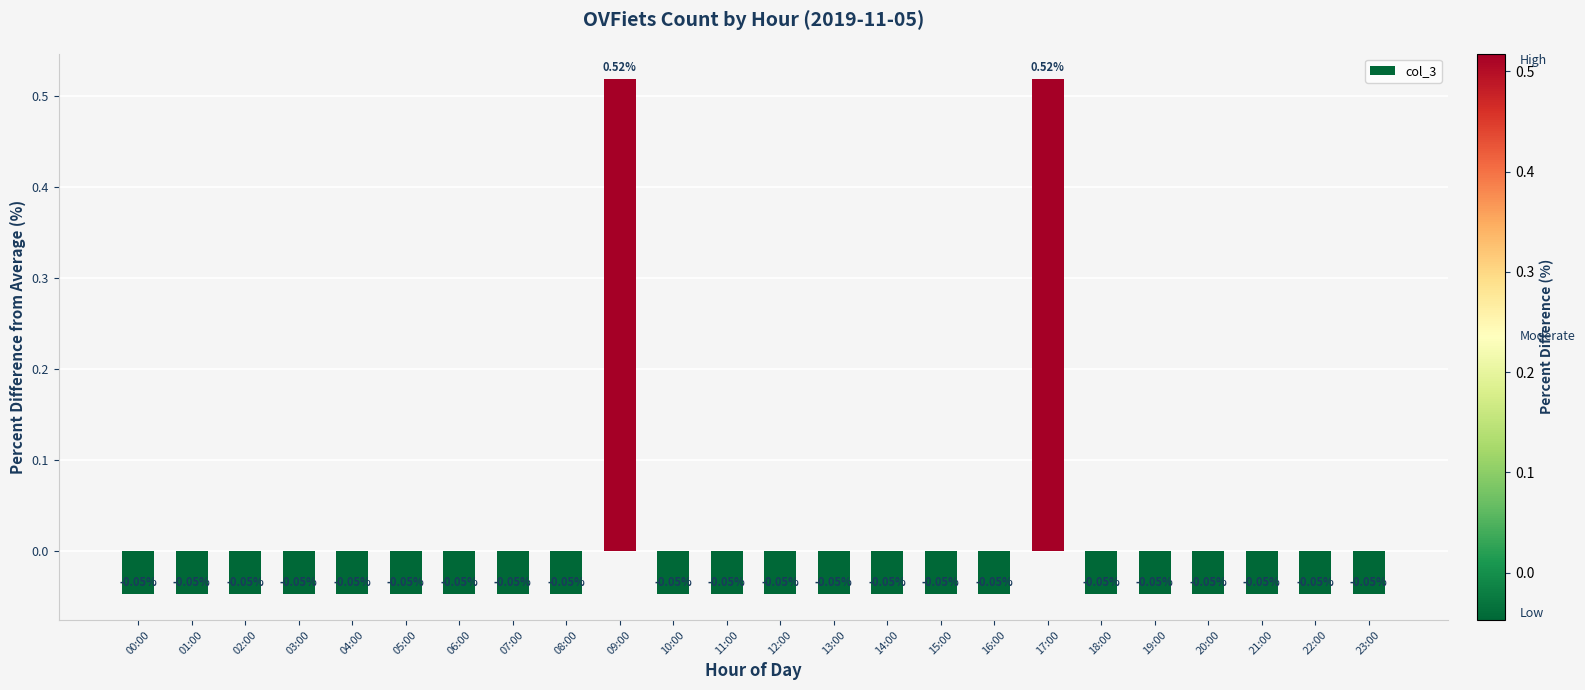

What is the change in value from 08:00 to 09:00?

+0.6